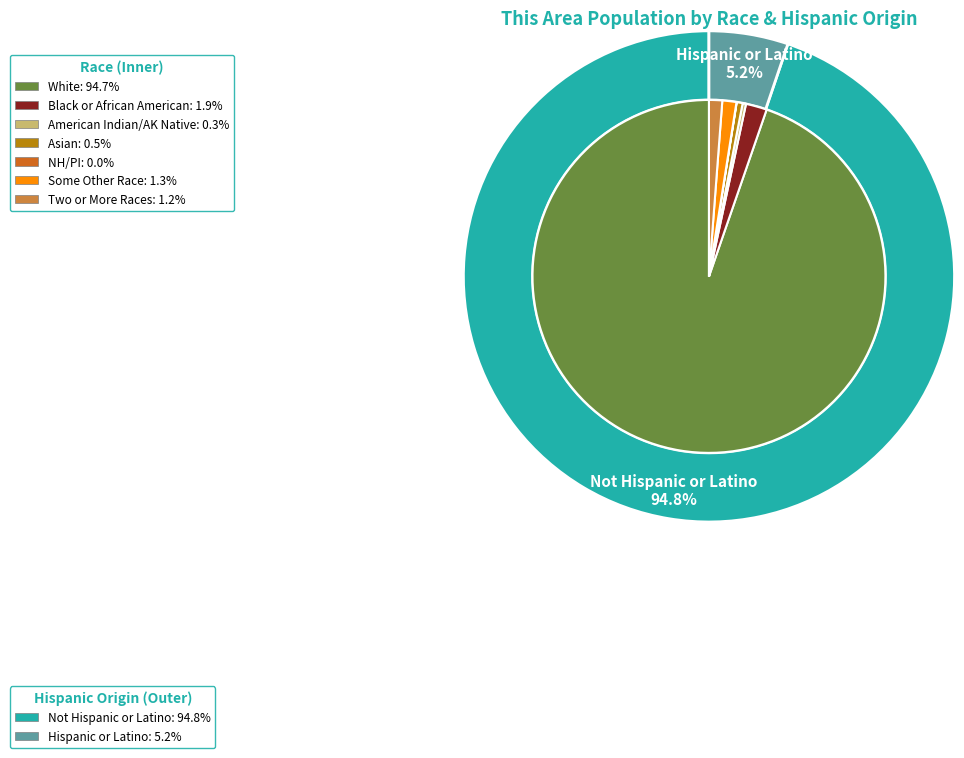

Count the number of slices in the pie.

7